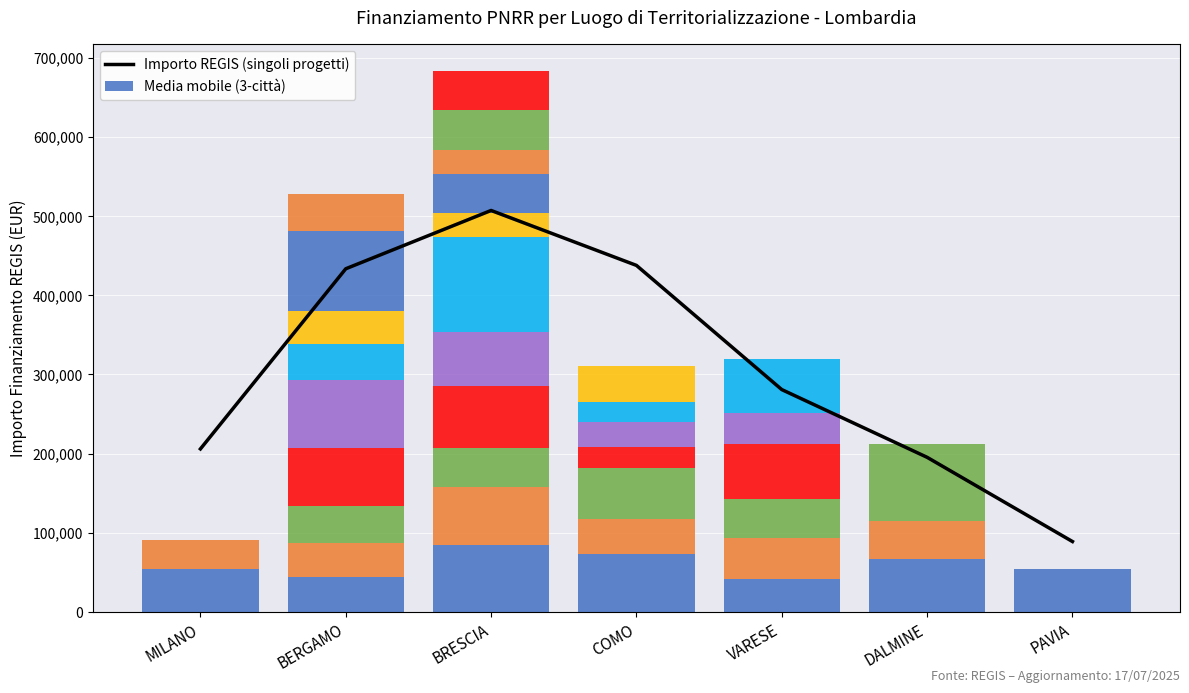

What is the label of the 7th bar from the left?

PAVIA